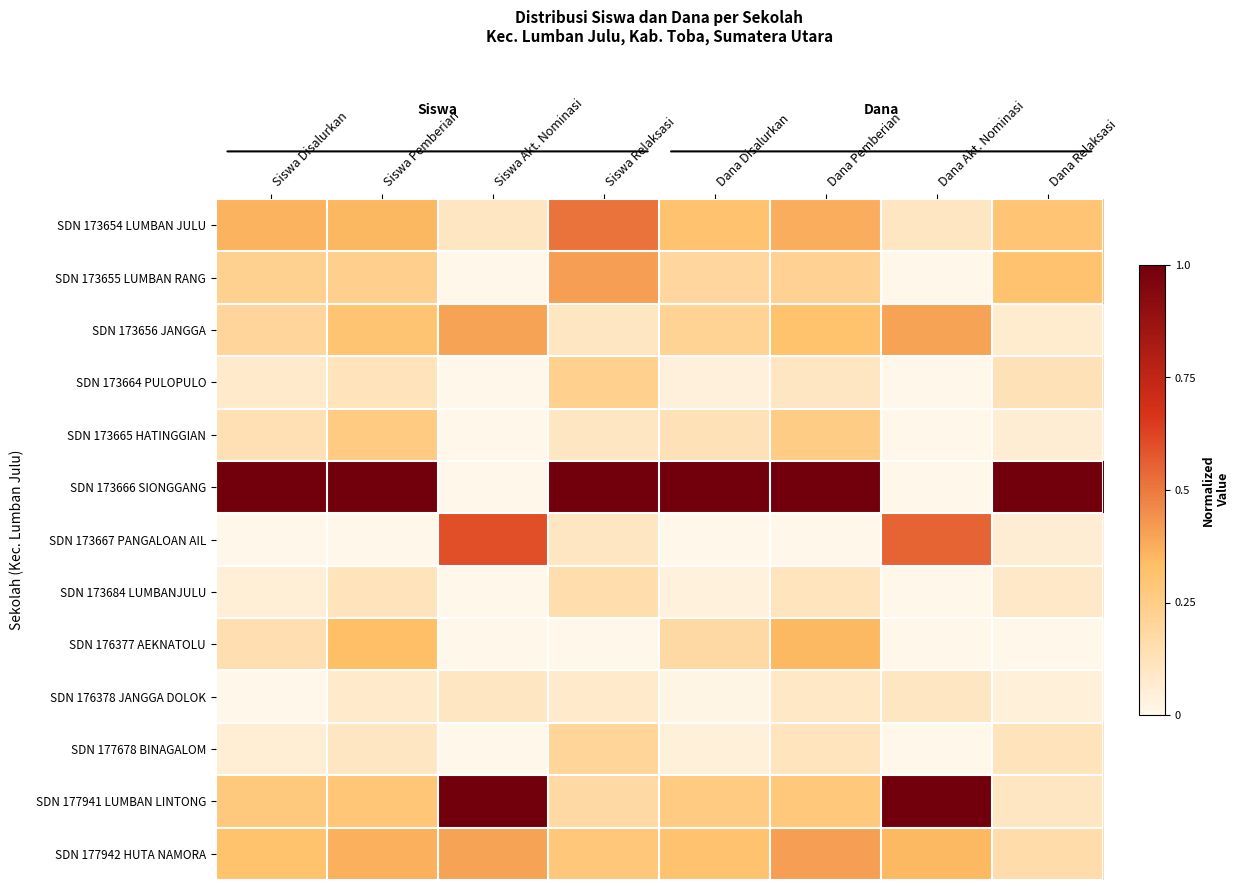

Count the number of data series in this chart.

13